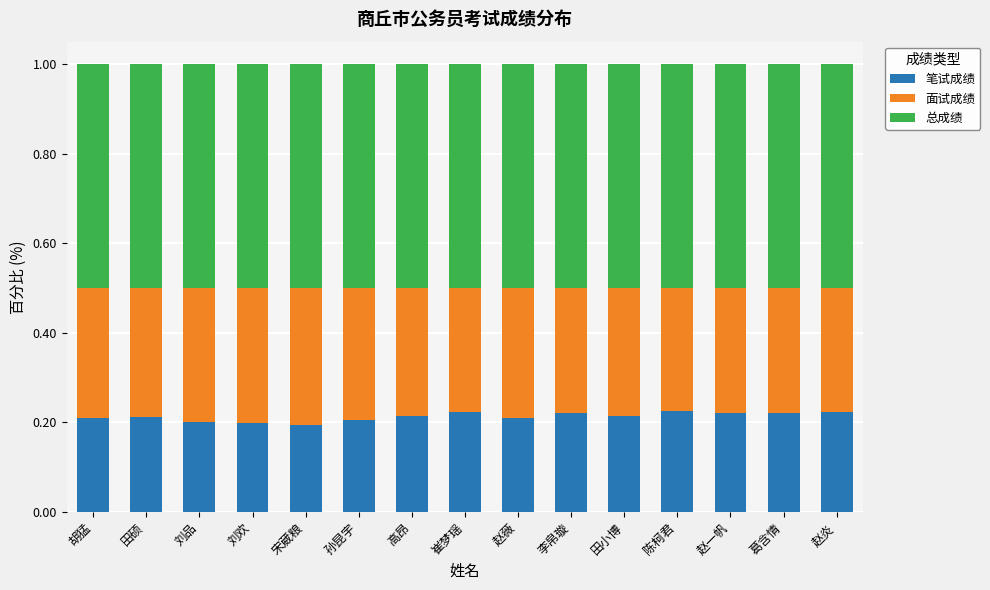

What is the sum of the 笔试成绩 values at 陈柯君 and 赵炎?

0.4